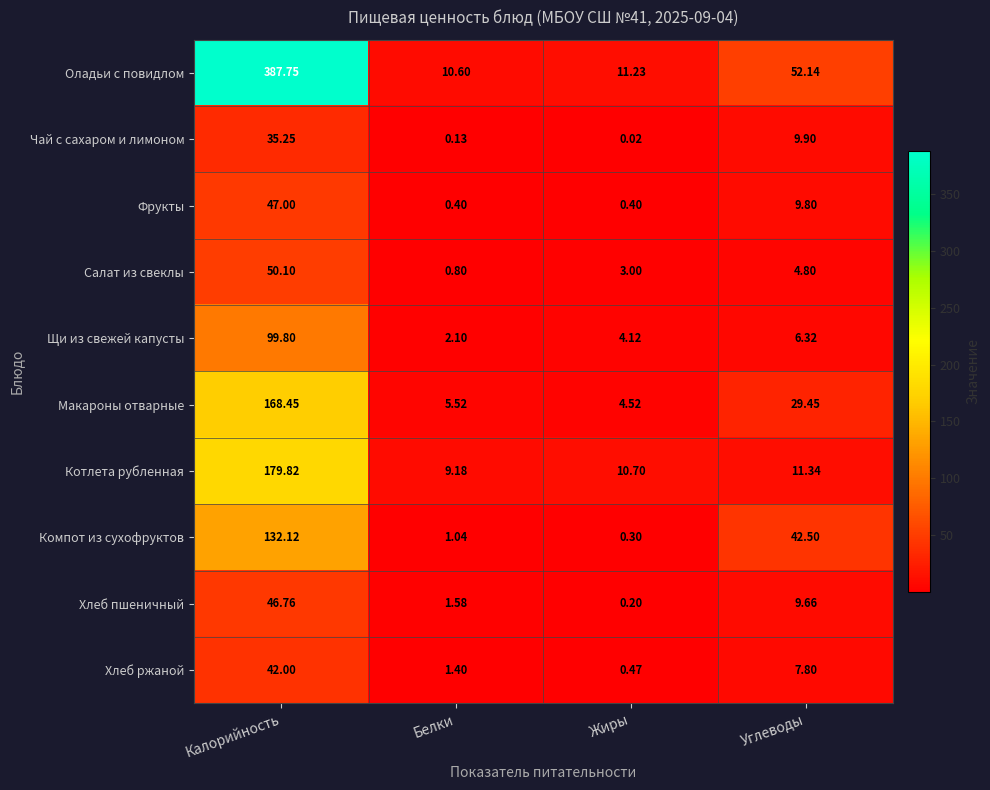

Where is Салат из свеклы nearest to the value 25?

Углеводы